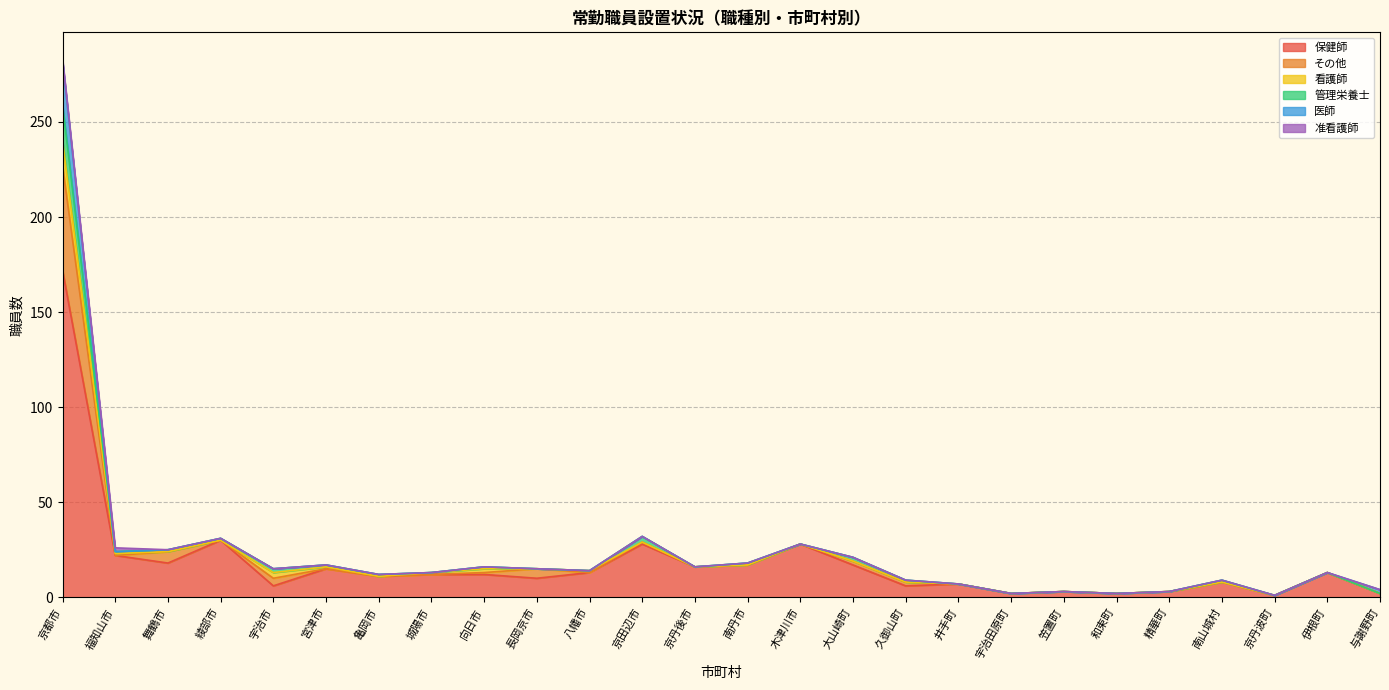

Does the chart have visible grid lines?

Yes